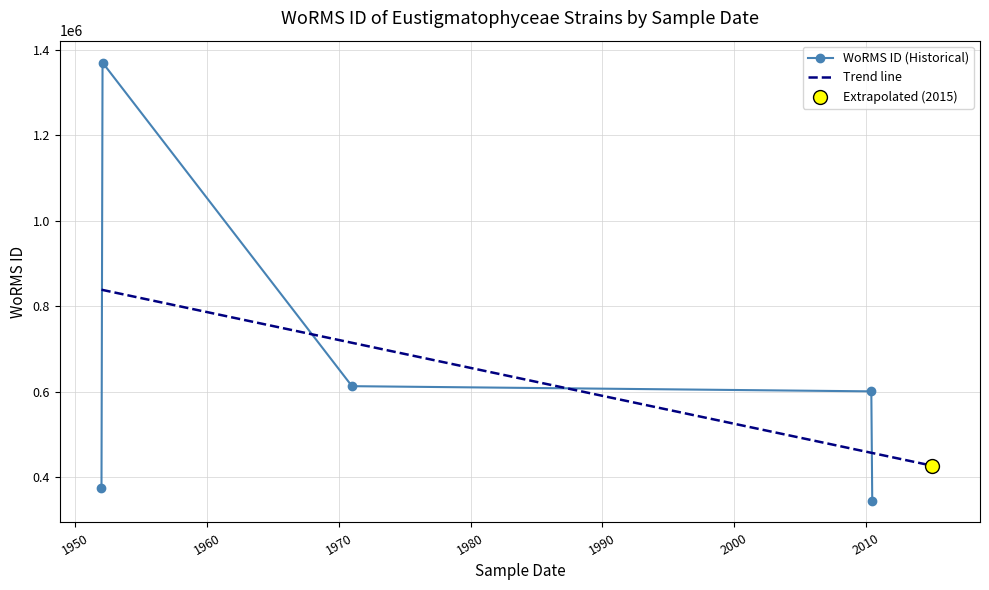

Between 1952-01-01 and 1952-01-01, which is larger?

1952-01-01